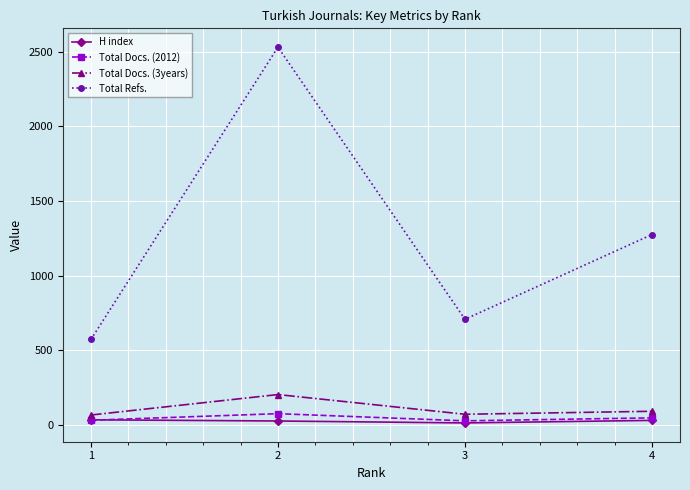

Is this an area chart (filled region under the line)?

No